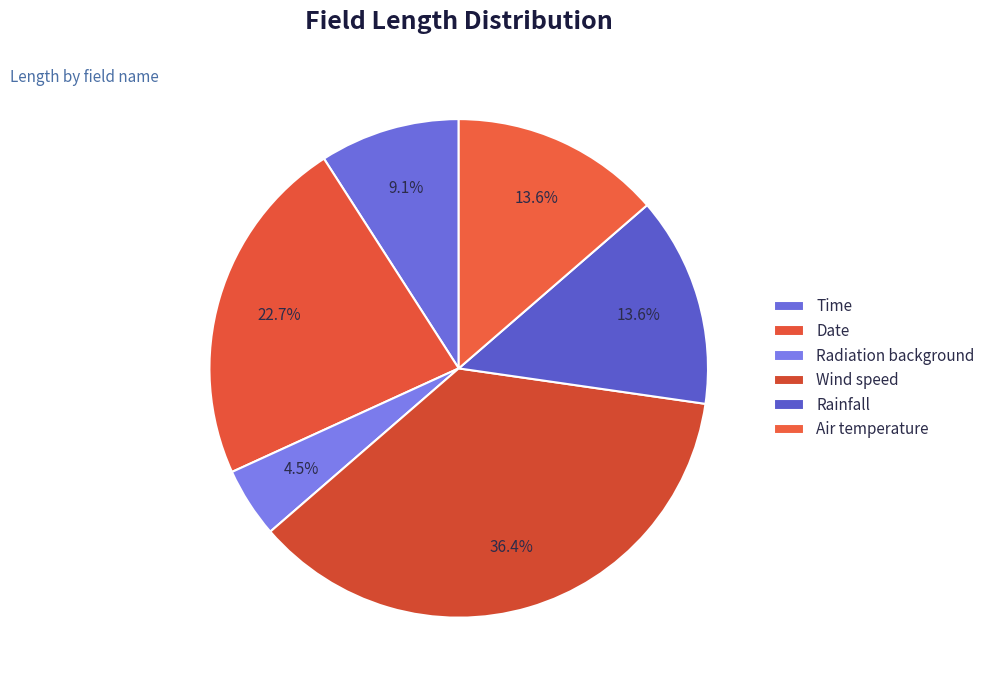

Count the number of slices in the pie.

6